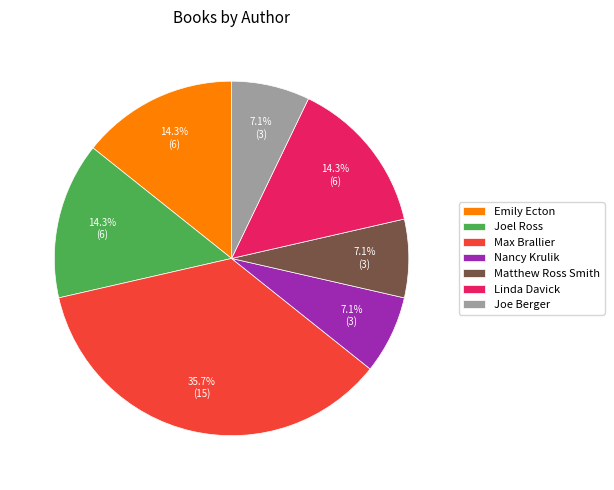

Which has a higher value, Max Brallier or Matthew Ross Smith?

Max Brallier